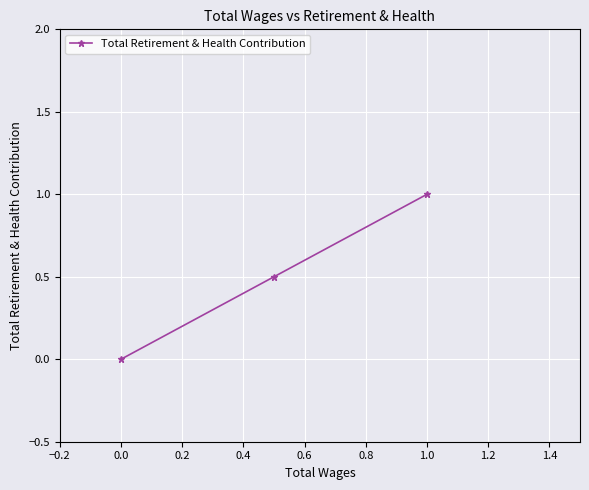

Does the chart have visible grid lines?

Yes